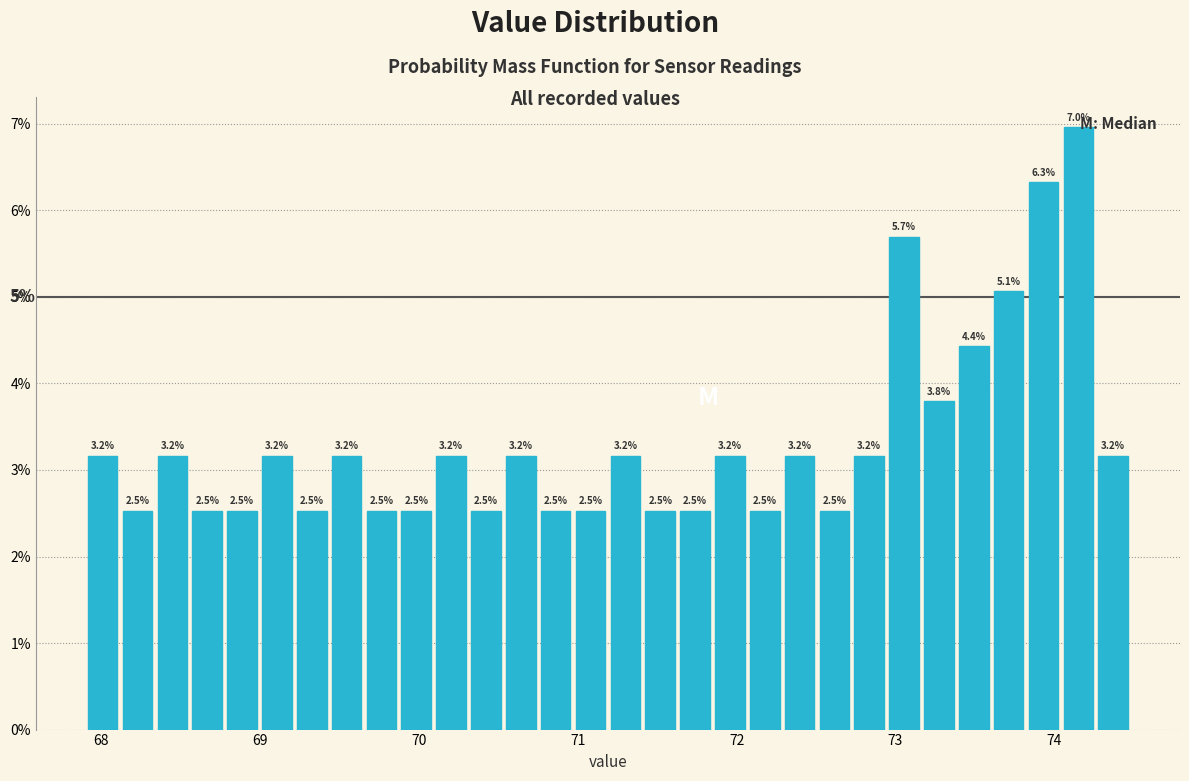

Read against the x-axis, roughly where is the centre of the tallest bar?

74.2